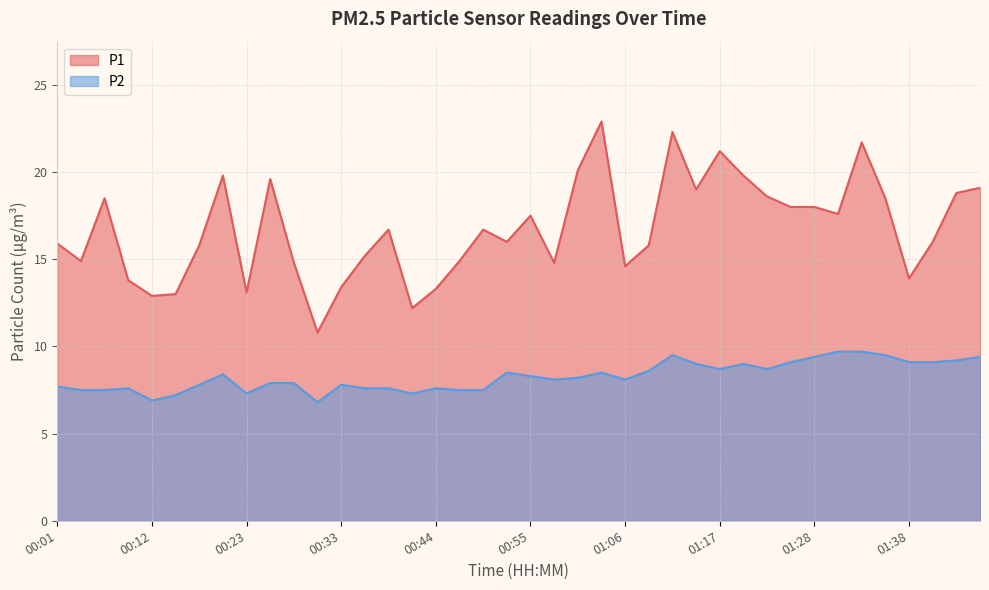

True or false: P1 has a value of 18.0 at 01:28.

True